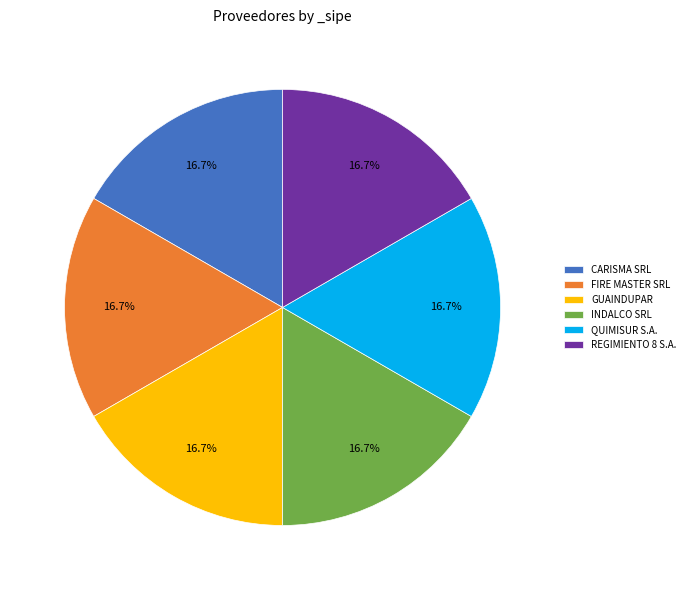

Count the number of slices in the pie.

6